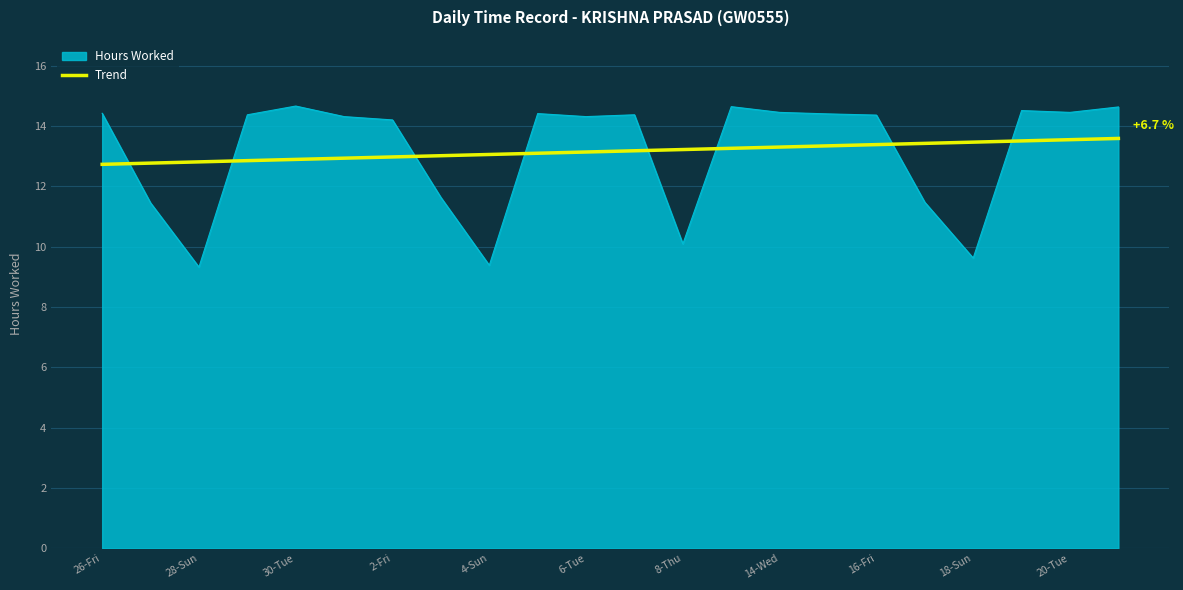

What is the smallest value displayed?

9.3